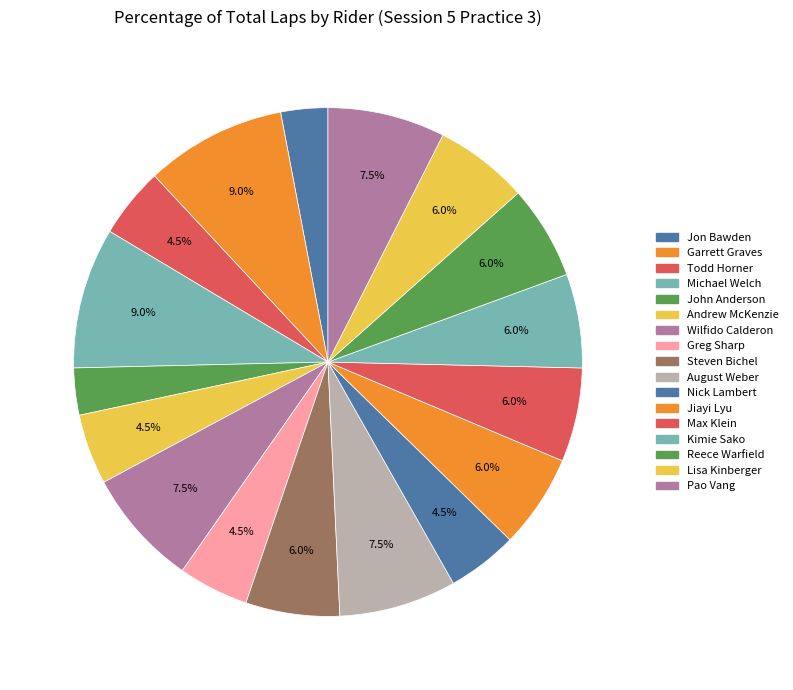

Count the number of slices in the pie.

17